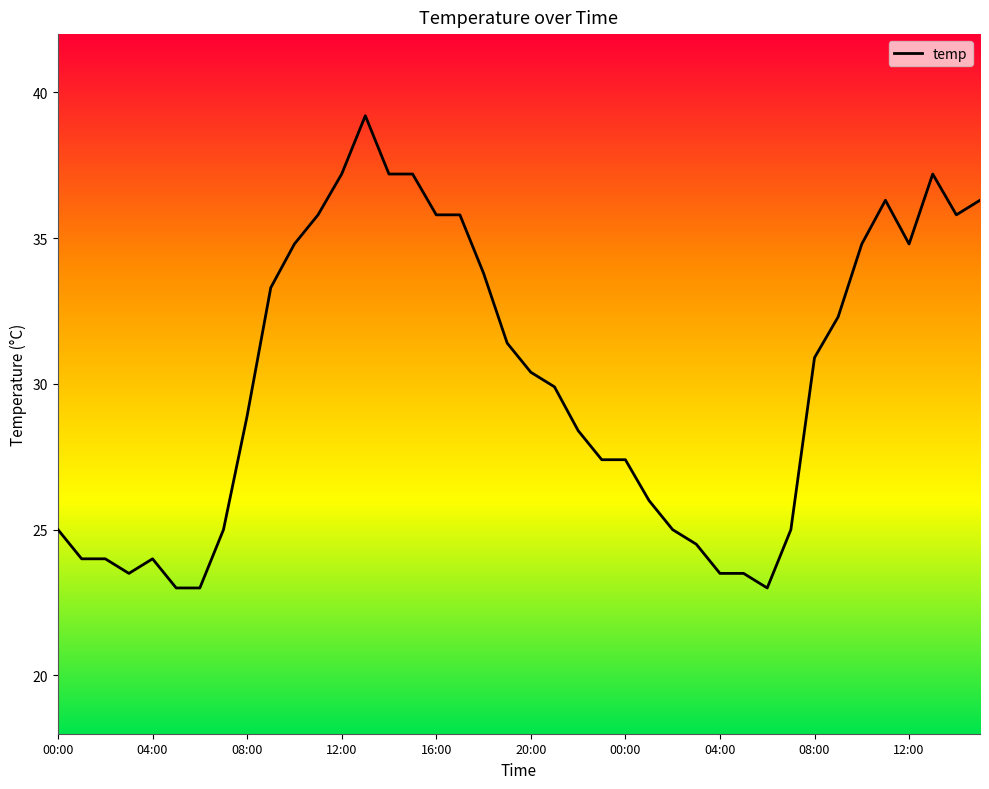

What is the difference between the maximum and minimum values?

16.2